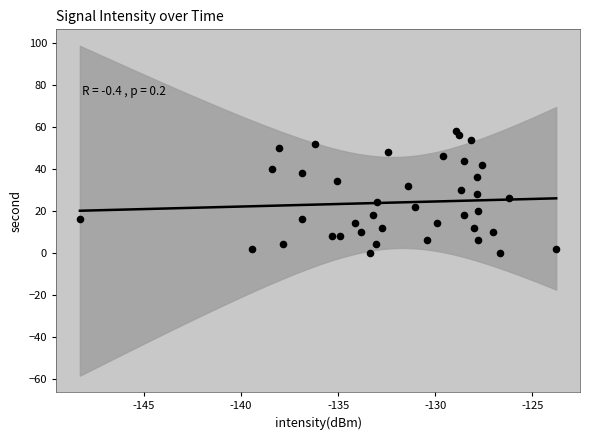

What is the range of Y values (max minus min)?

58